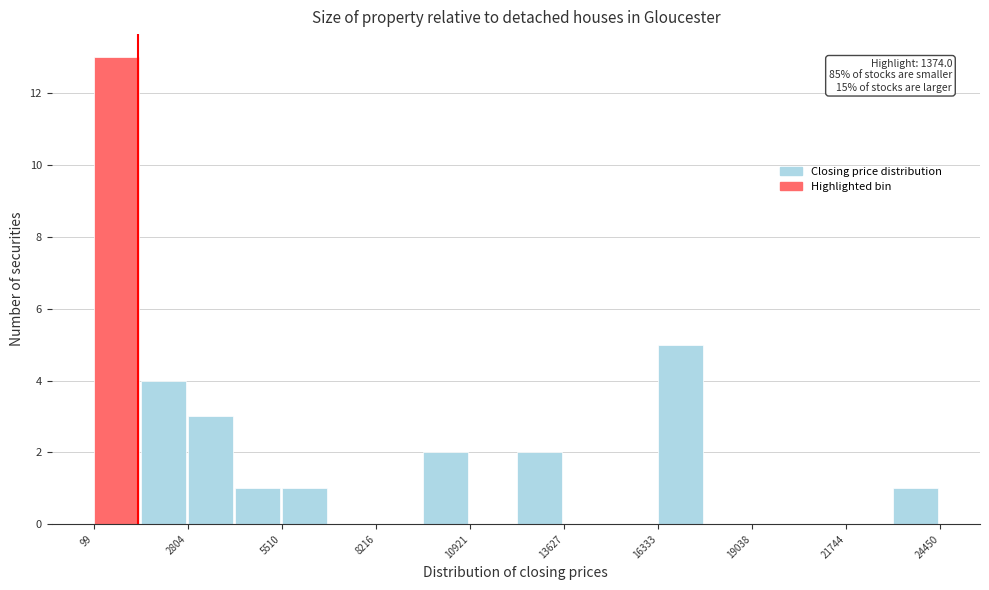

Read against the x-axis, roughly where is the centre of the tallest bar?

500